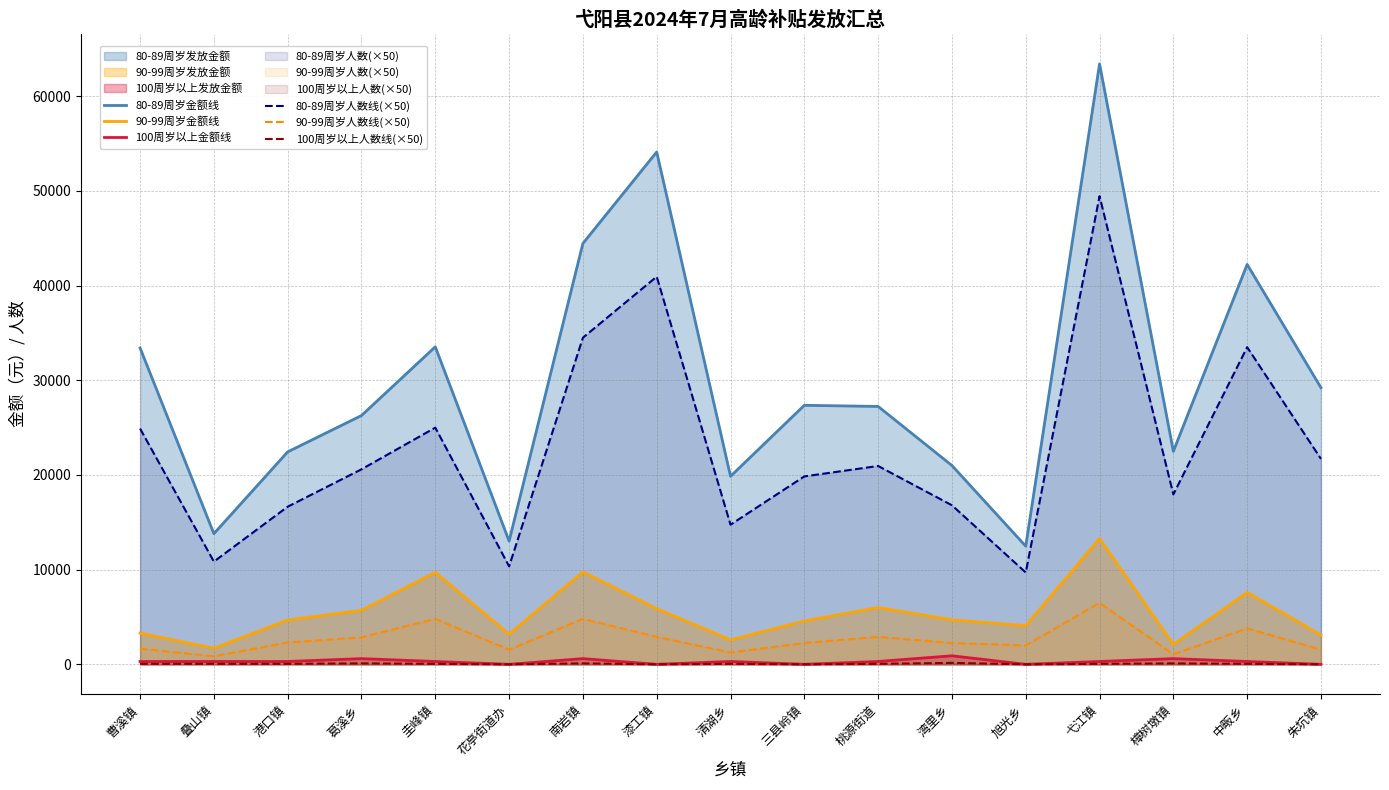

True or false: 80-89周岁金额线 and 90-99周岁金额线 intersect in this chart.

False